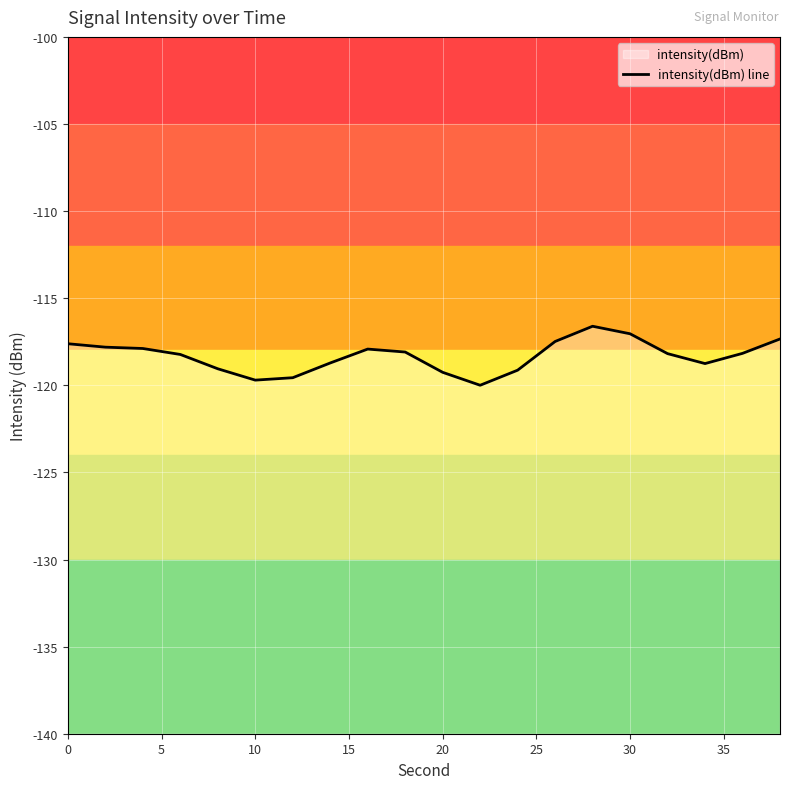

How many interior local valleys (lower than both neighbors) does the data have?

3